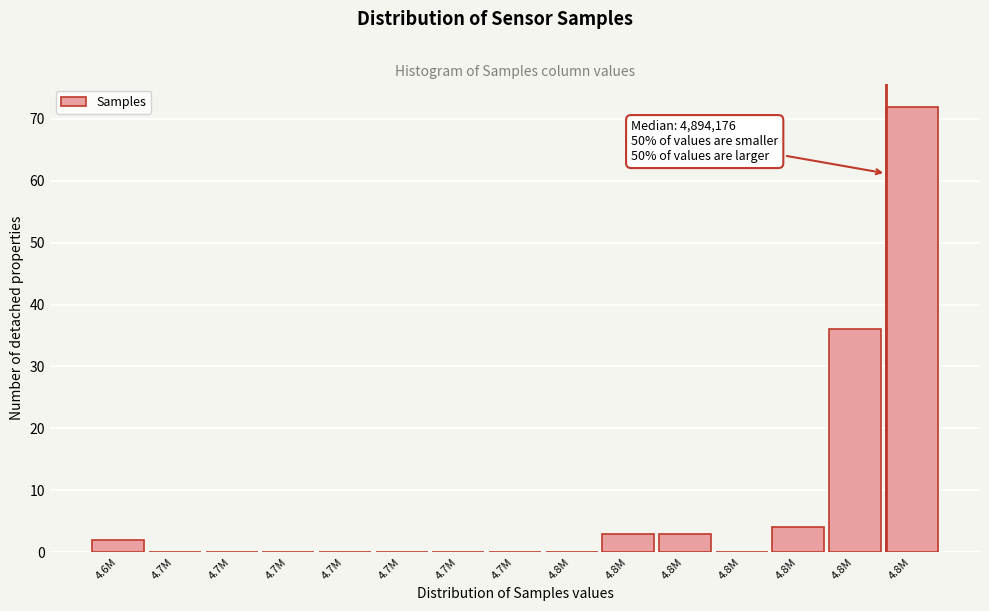

Are the bars horizontal?

No